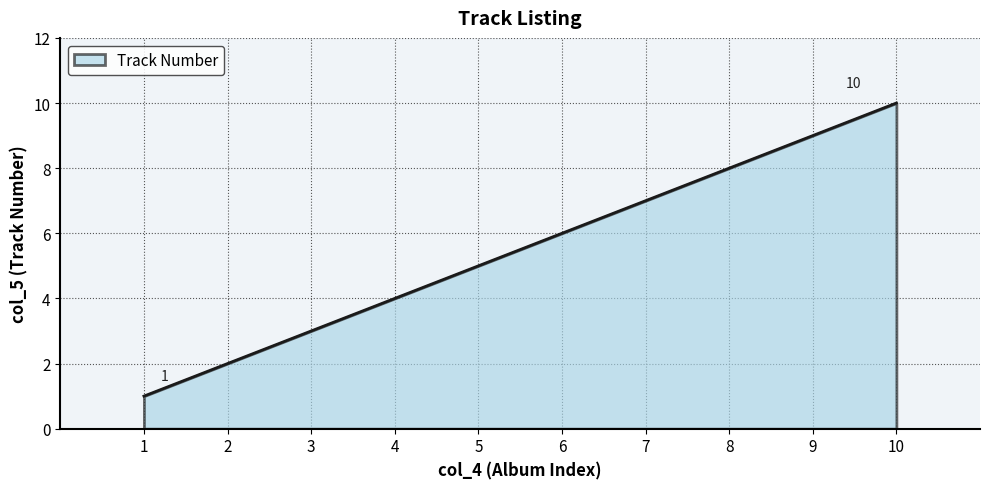

Read the value at 1.

1